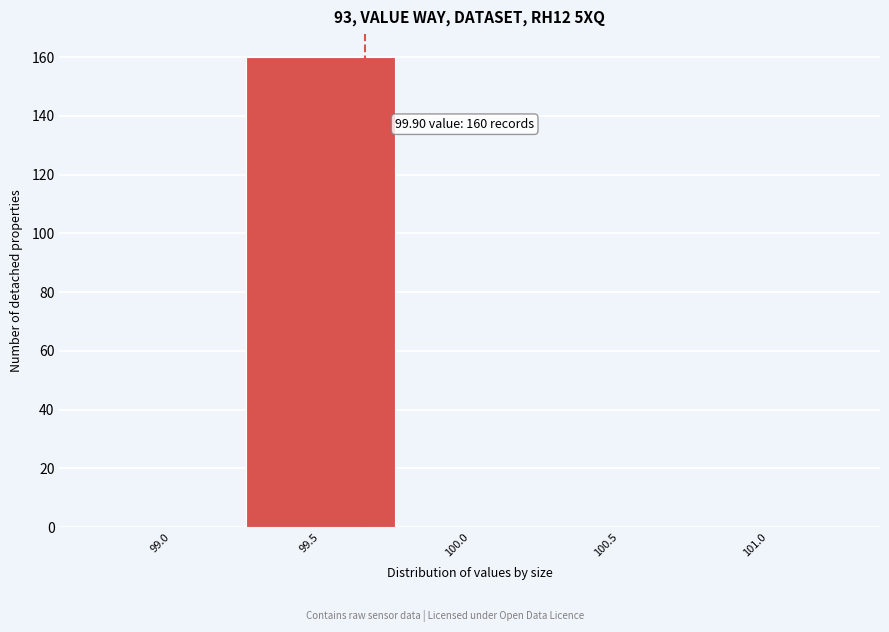

Reading right to left, transcribe all the data shown in this chart.

101.0=0	100.5=0	100.0=0	99.5=160	99.0=0